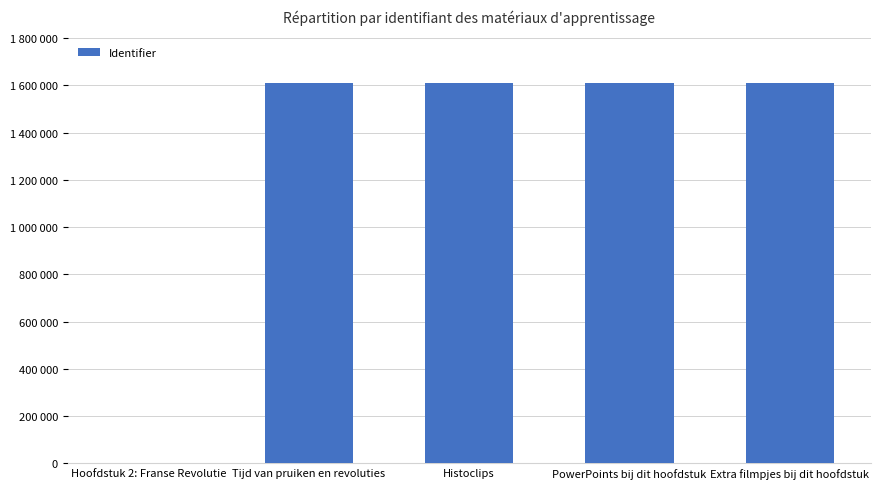

What is the maximum value shown in the chart?

1611529